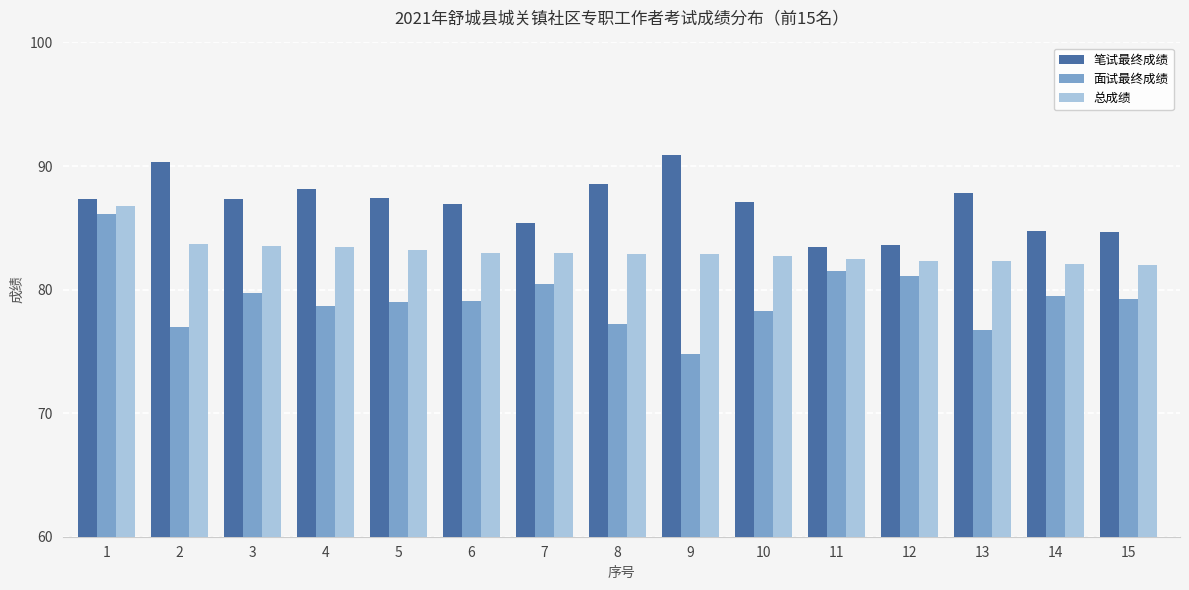

Rank the series at 13 from highest to lowest value.

笔试最终成绩, 总成绩, 面试最终成绩